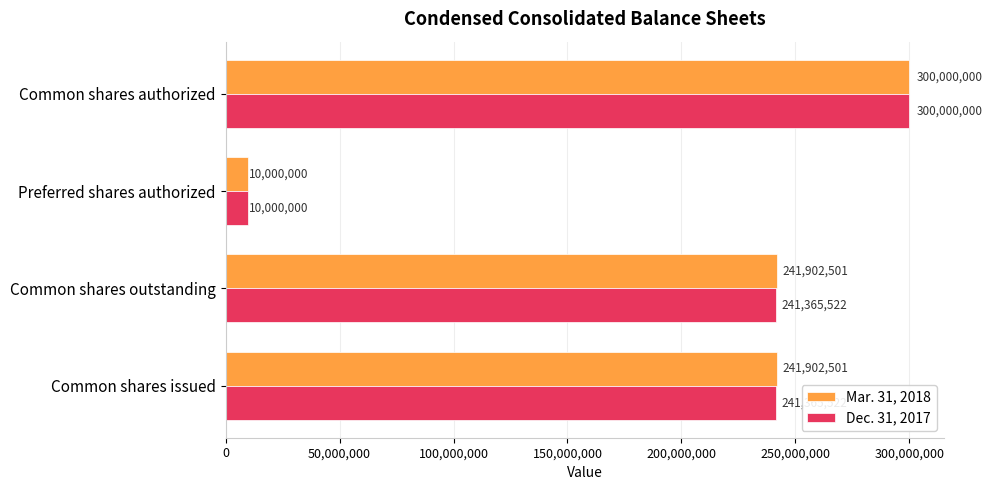

How many data points in Mar. 31, 2018 are less than 241902501?

1